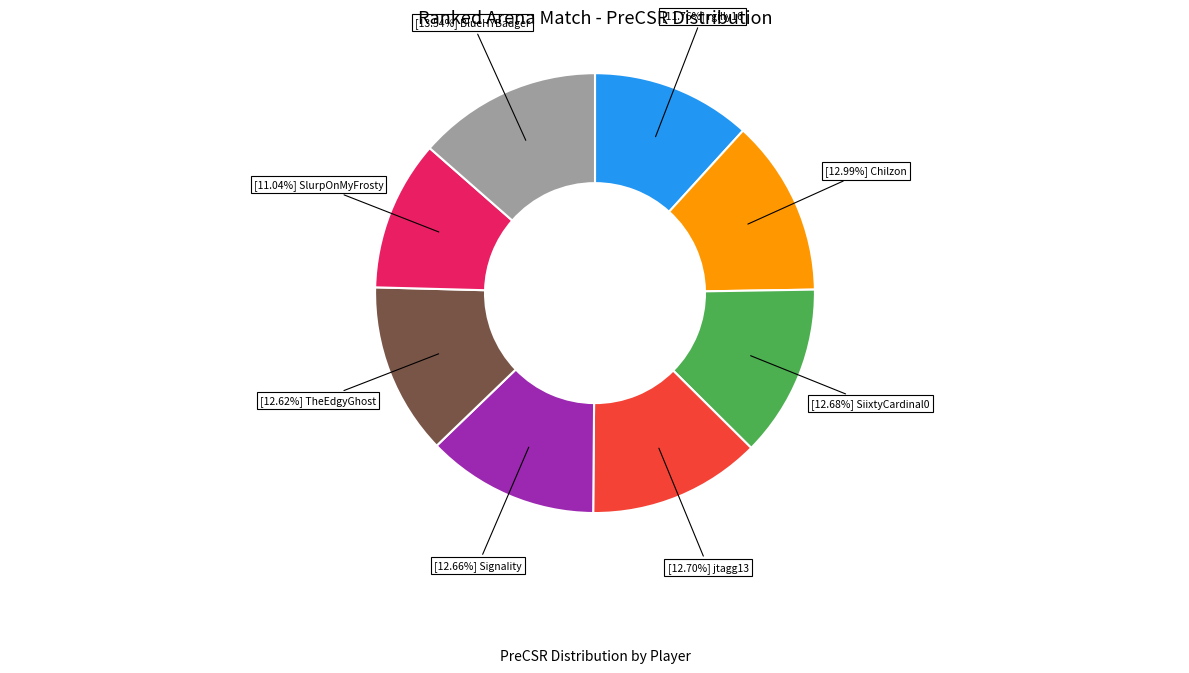

Does any single category account for the majority?

No